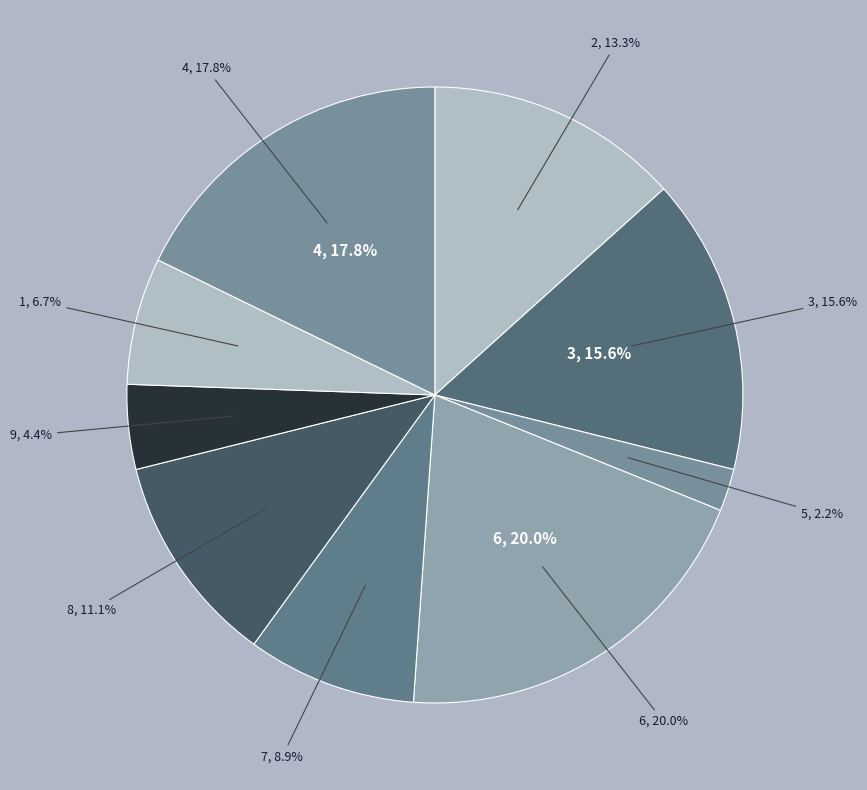

Count the number of slices in the pie.

9